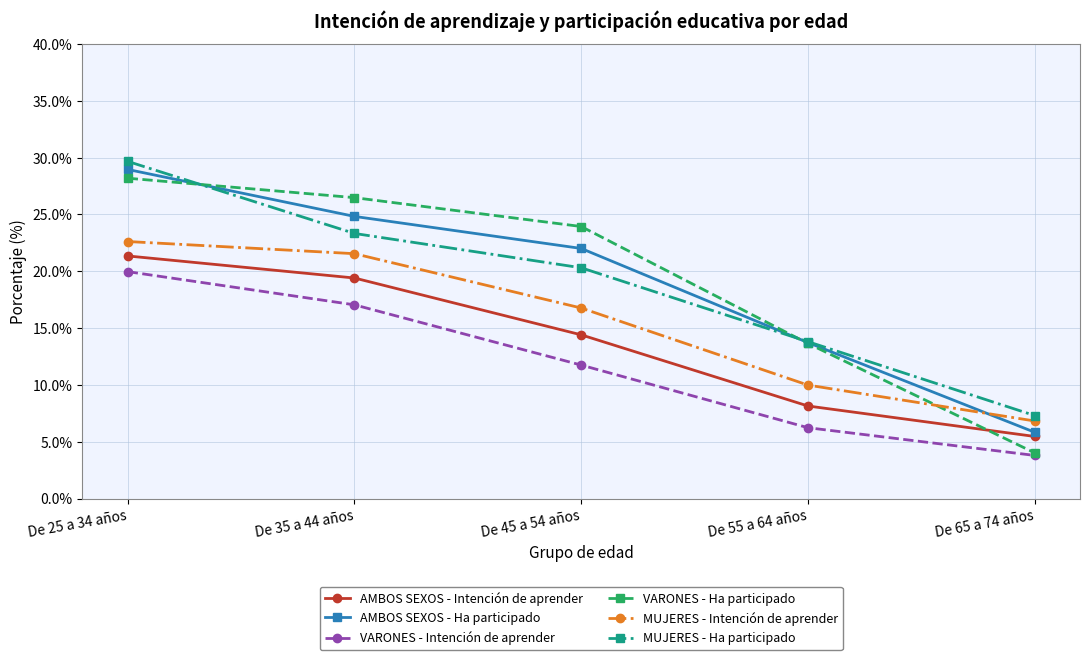

How many times do VARONES - Ha participado and MUJERES - Intención de aprender cross each other?

1